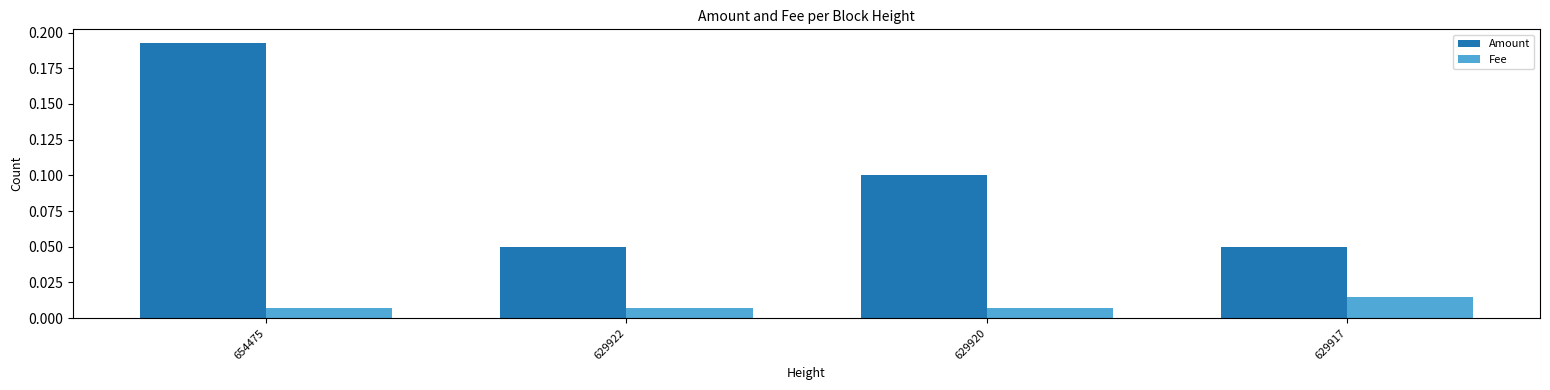

Which category has the highest value in the Fee series?

629917